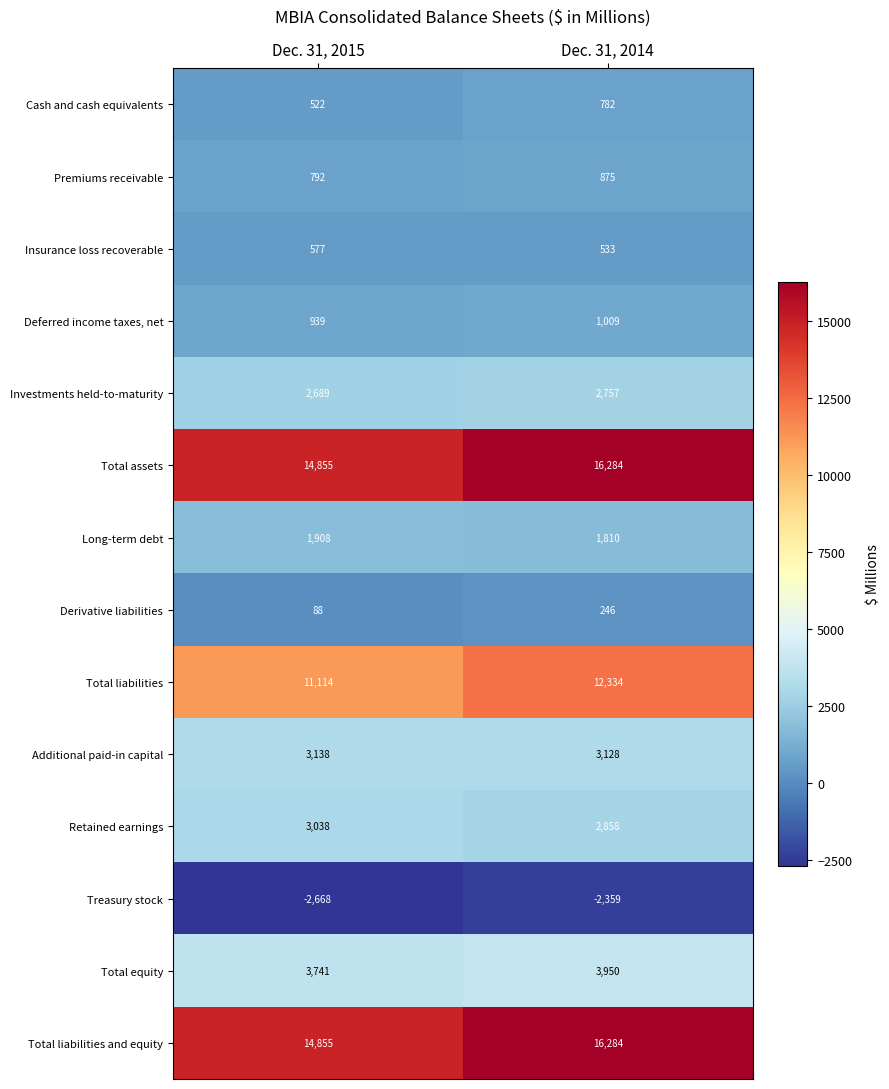

Is the value of Deferred income taxes, net at Dec. 31, 2015 greater than the value of Retained earnings at Dec. 31, 2014?

No